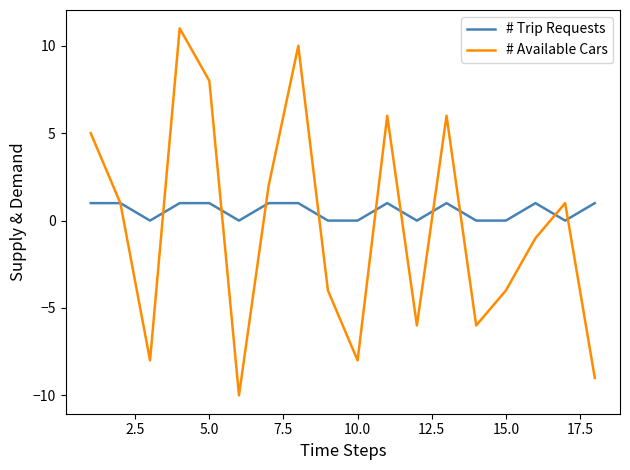

What is the minimum value shown in the chart?

-10